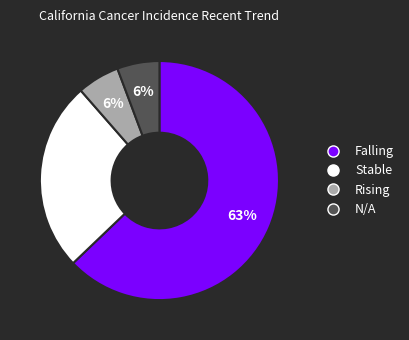

Is there any slice that represents more than half of the pie?

Yes